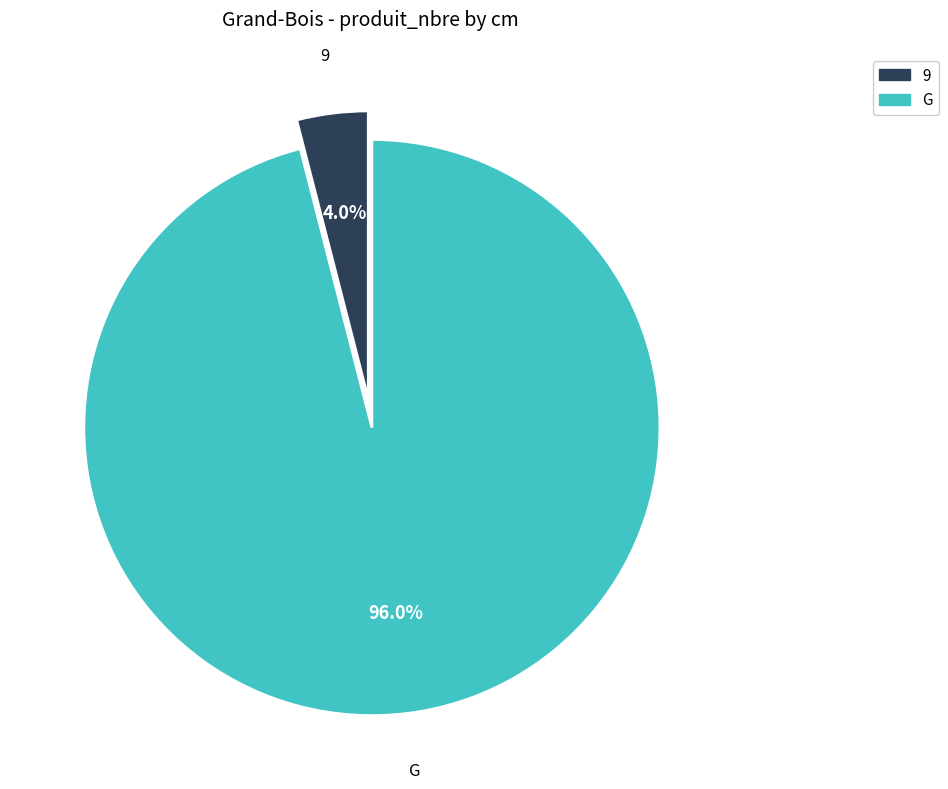

Which slice represents more than half of the pie?

G